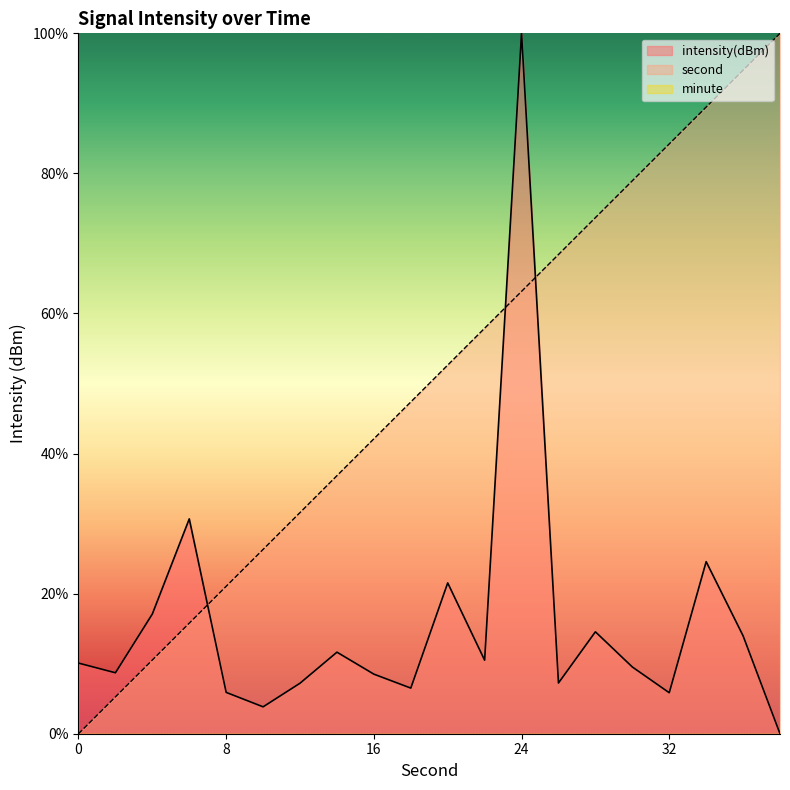

What is the maximum value shown in the chart?

100.0